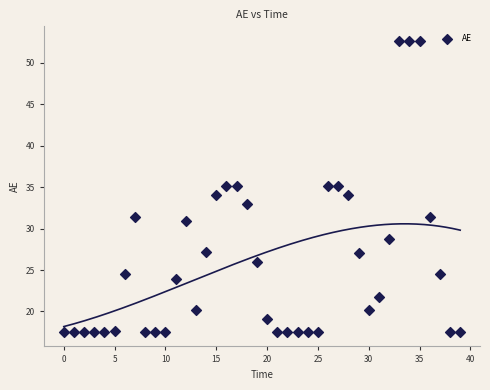

What is the range of Y values (max minus min)?

35.1